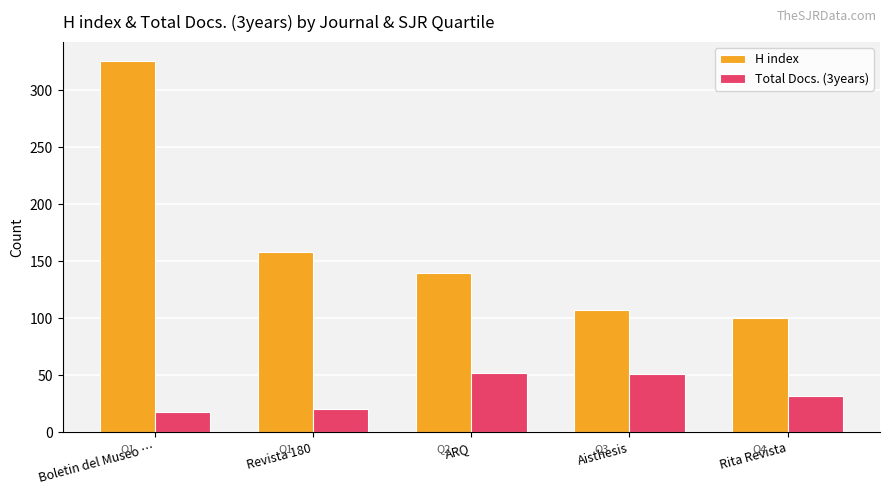

Is the value of Total Docs. (3years) at Revista 180 greater than the value of H index at Rita Revista?

No